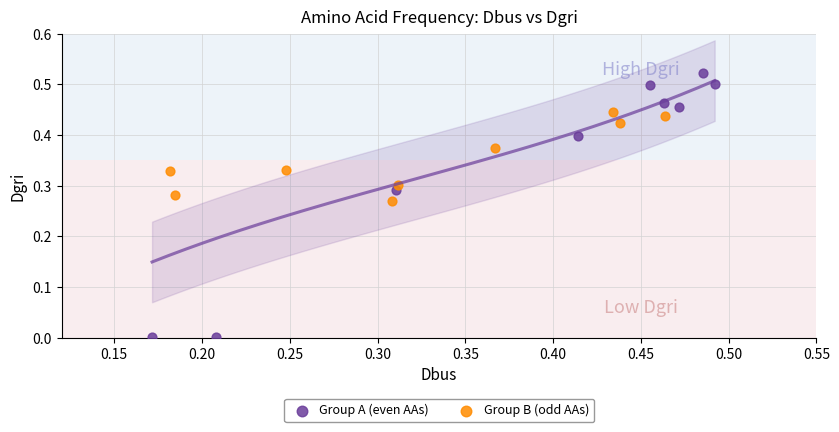

Which series reaches the minimum Y coordinate?

Group A (even AAs)